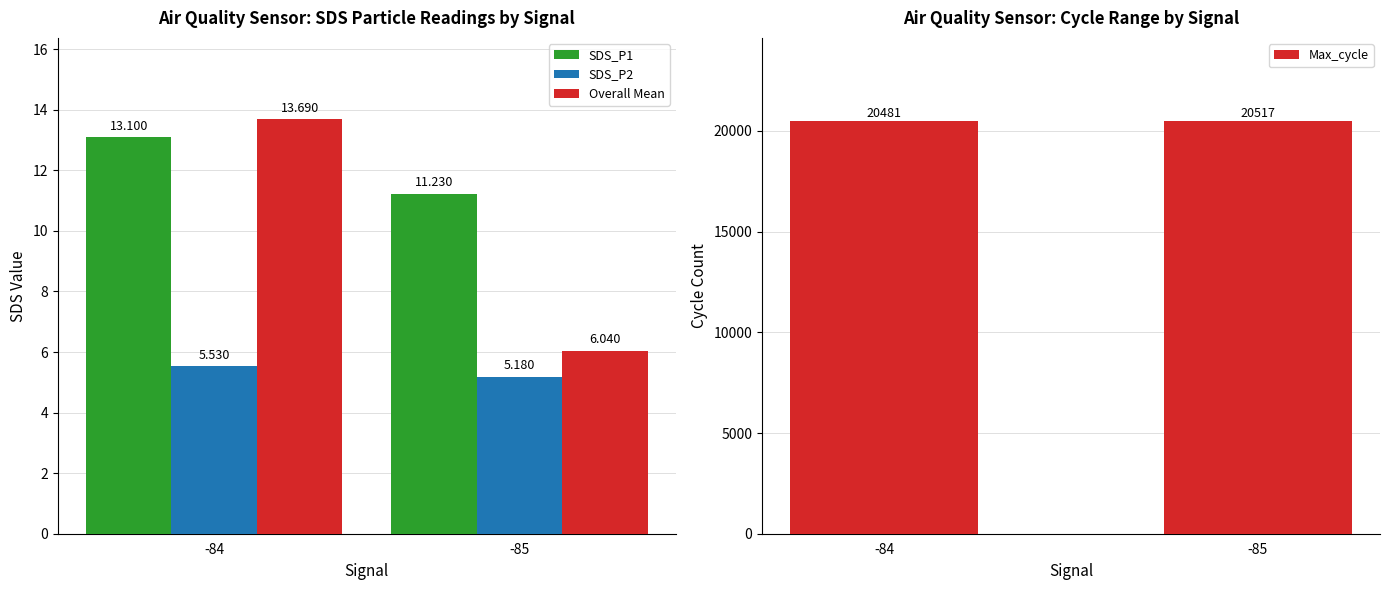

True or false: Overall Mean has a value of 3.0 at -85.

False